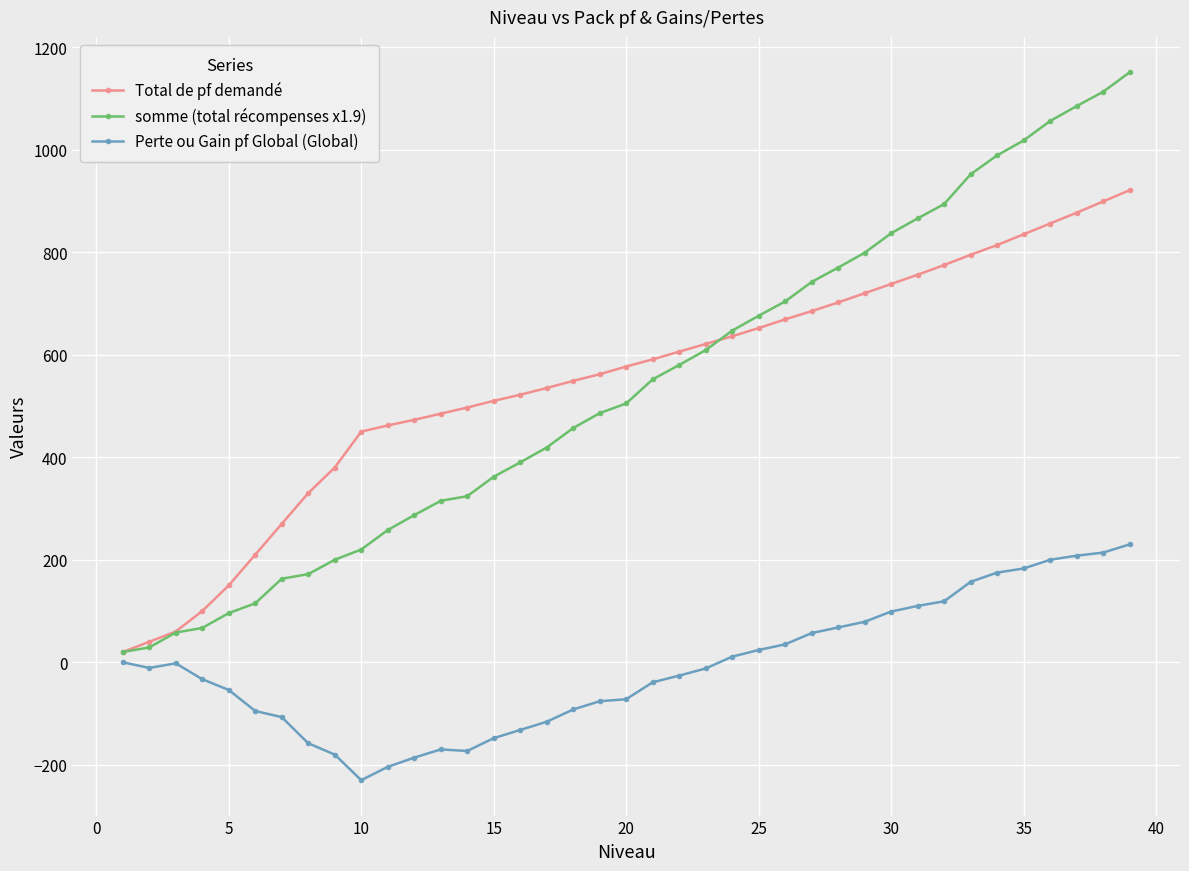

What are all the series names shown in the legend?

Total de pf demandé, somme (total récompenses x1.9), Perte ou Gain pf Global (Global)